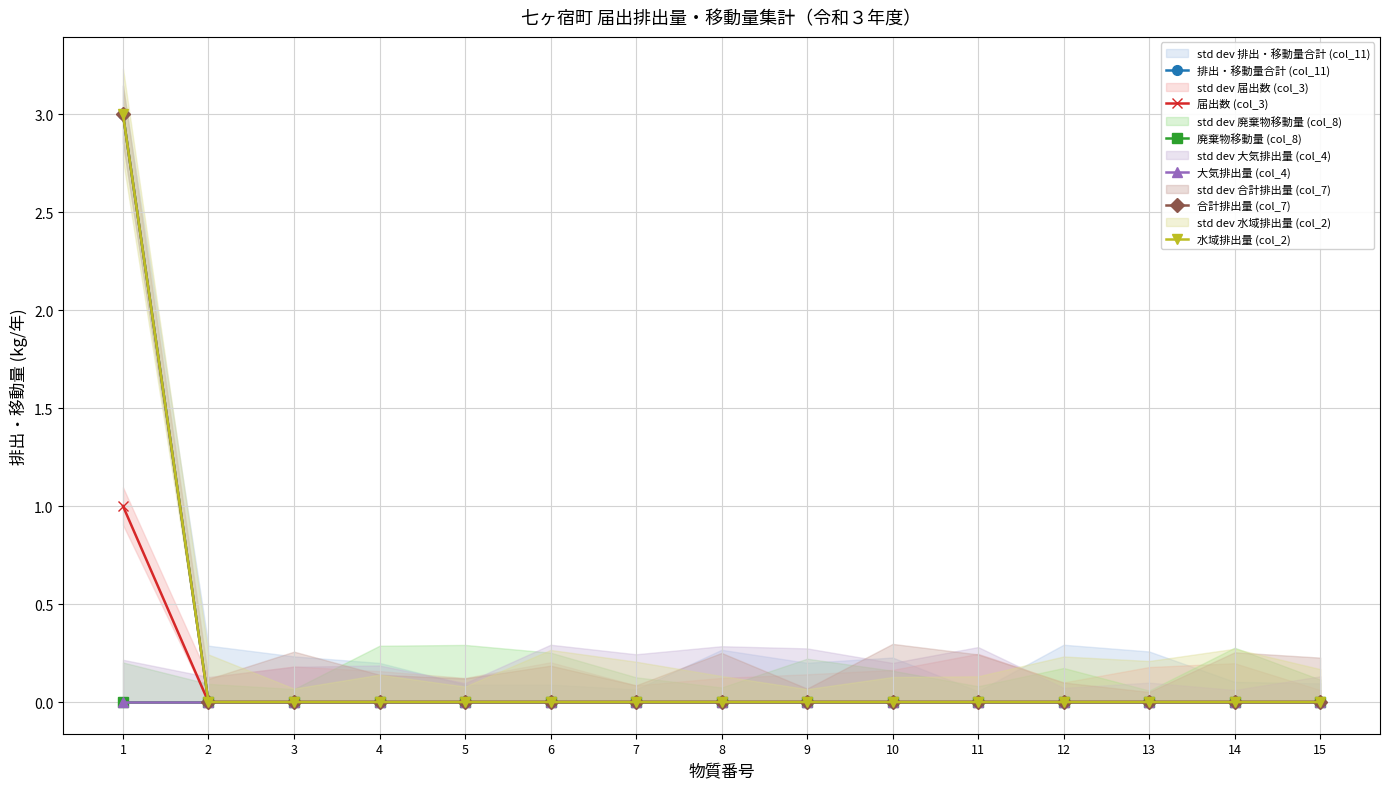

True or false: 届出数 (col_3) and 排出・移動量合計 (col_11) cross at least once.

False